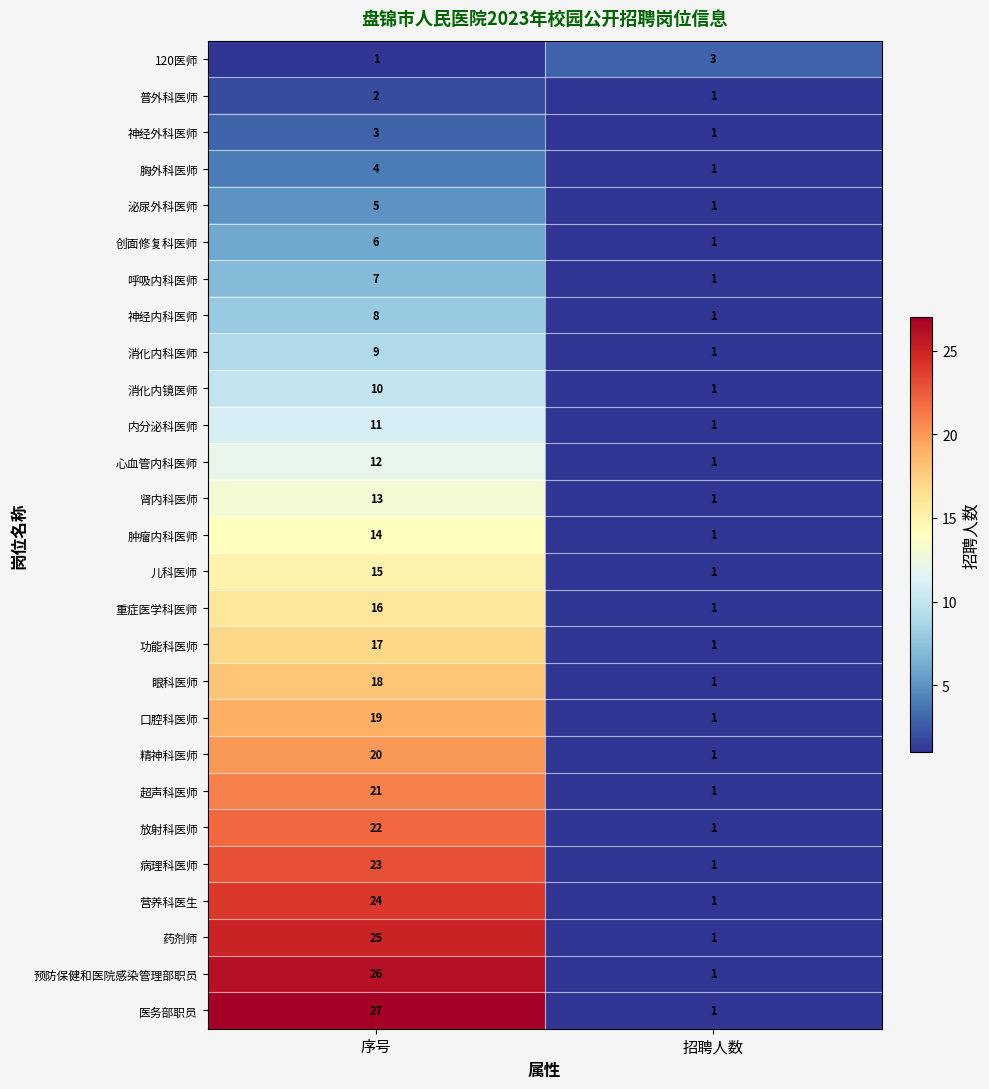

Which series has the widest spread of values?

医务部职员